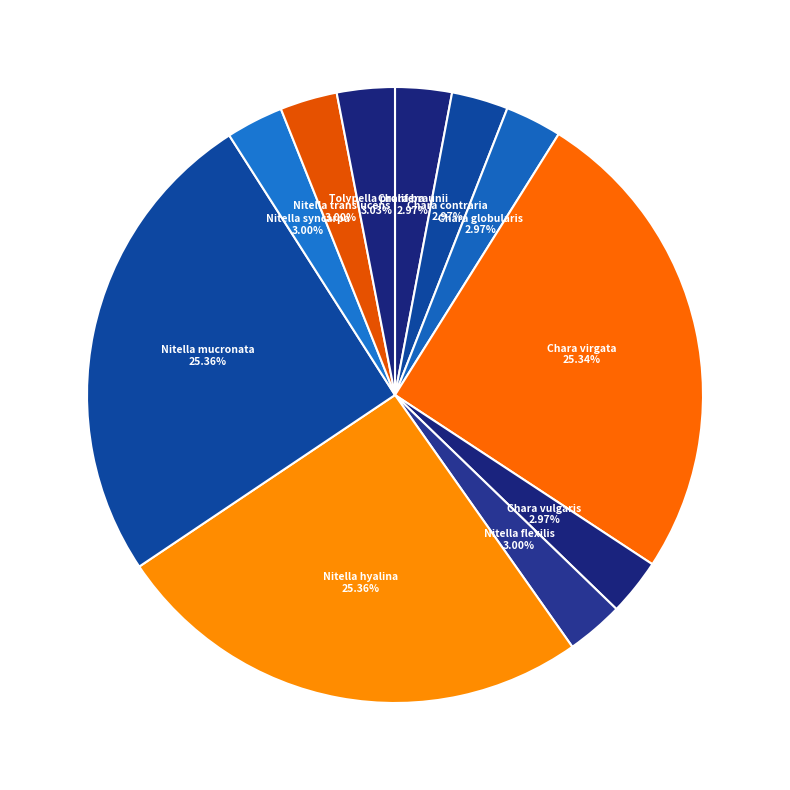

Approximately how many times larger is the value at Chara contraria compared to Chara vulgaris?

1.0